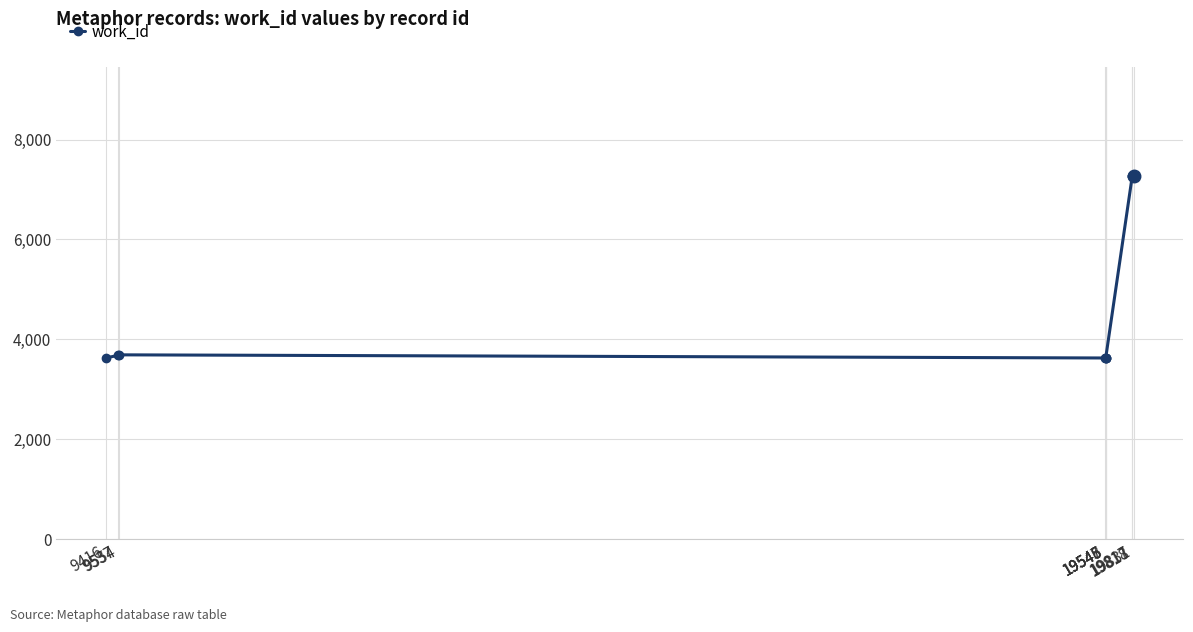

True or false: the data shows 1409 at 9416.

False